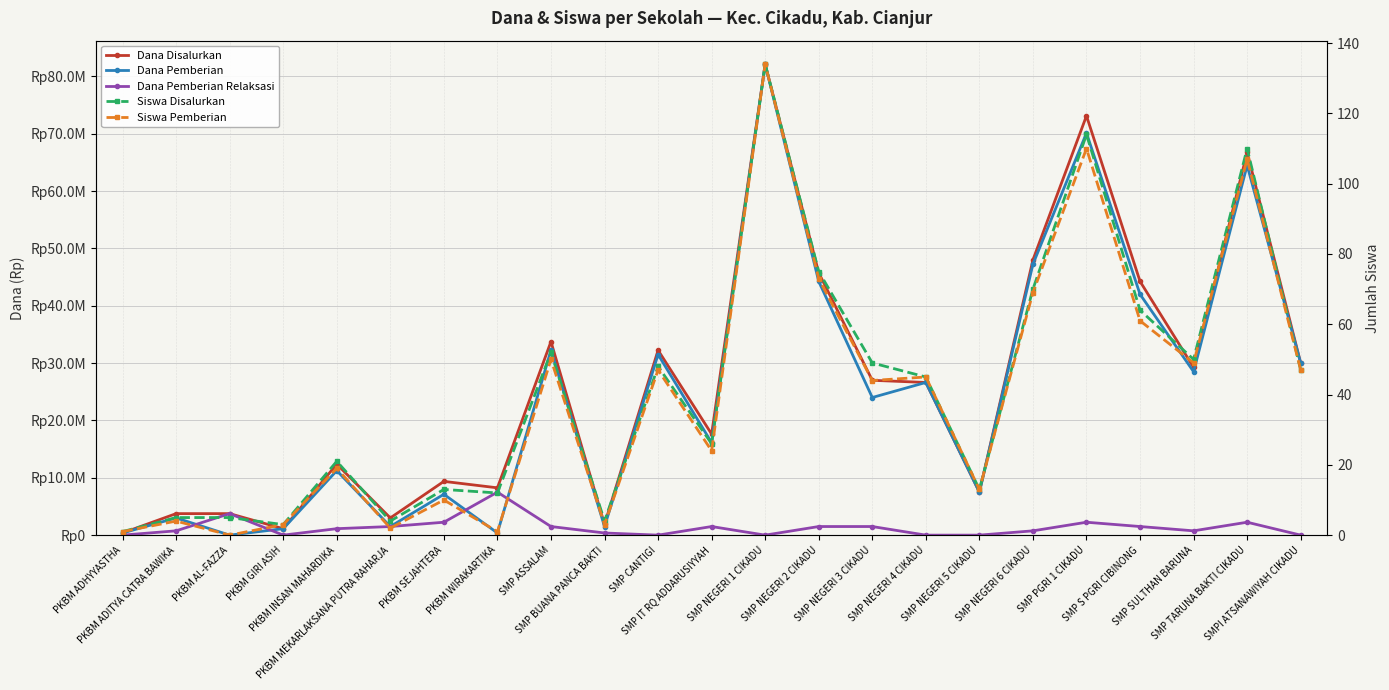

Which series has the largest total across all categories?

Dana Disalurkan